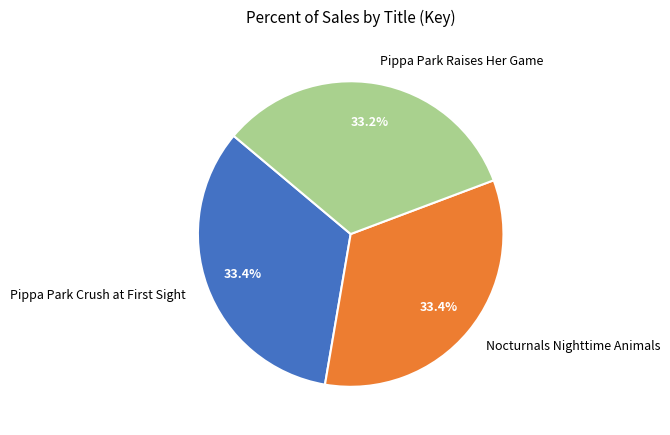

Count the number of slices in the pie.

3